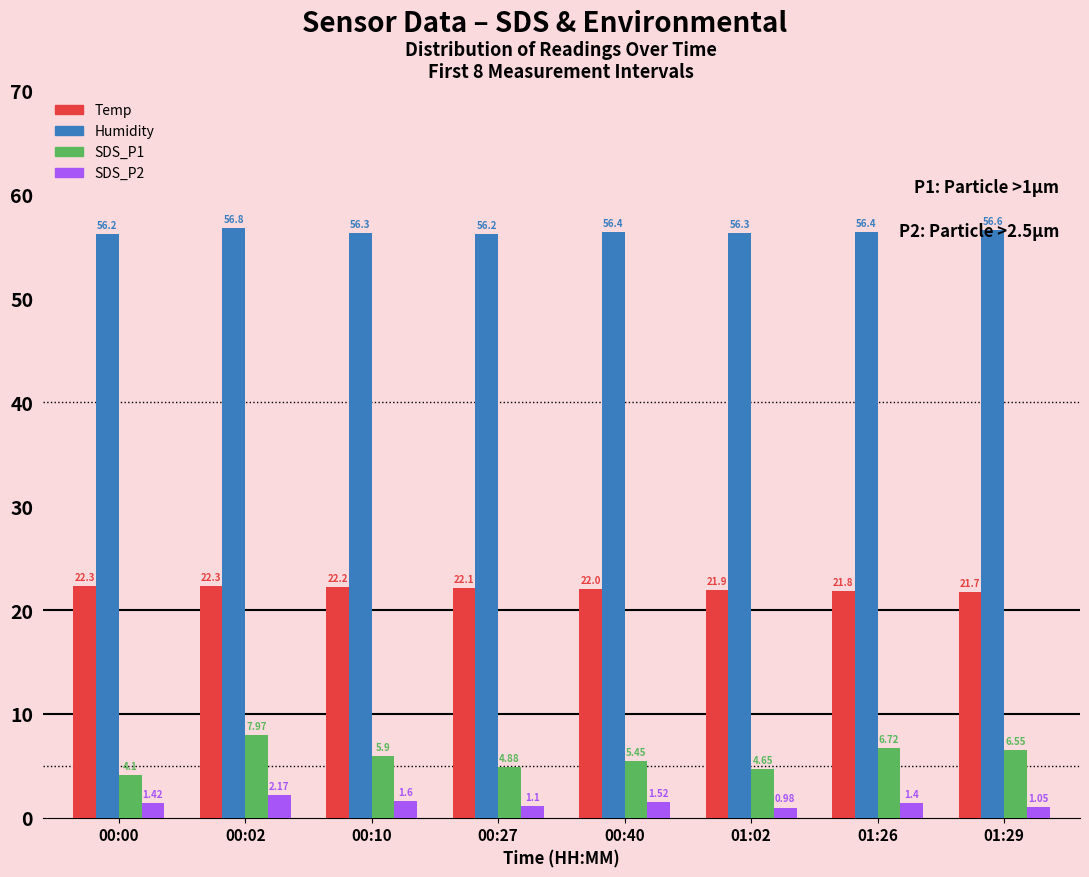

At which category does the chart reach its peak across all series?

00:02